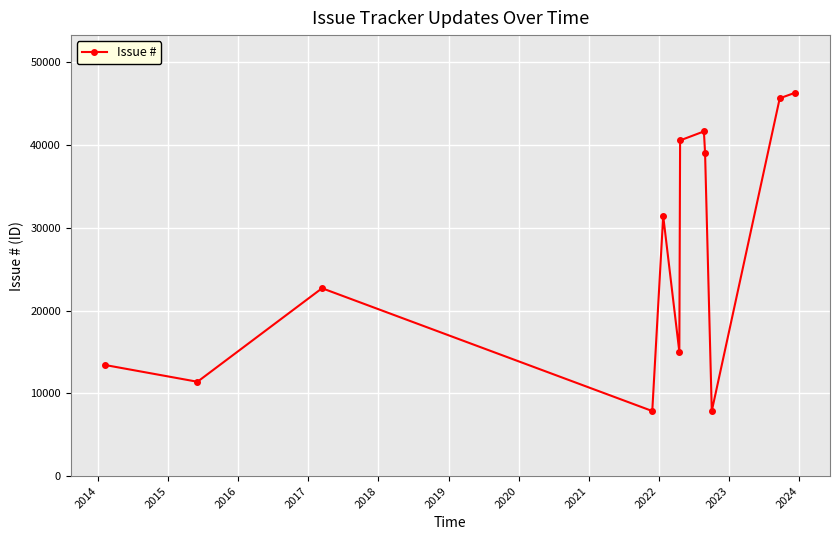

What is the maximum value shown in the chart?

46341